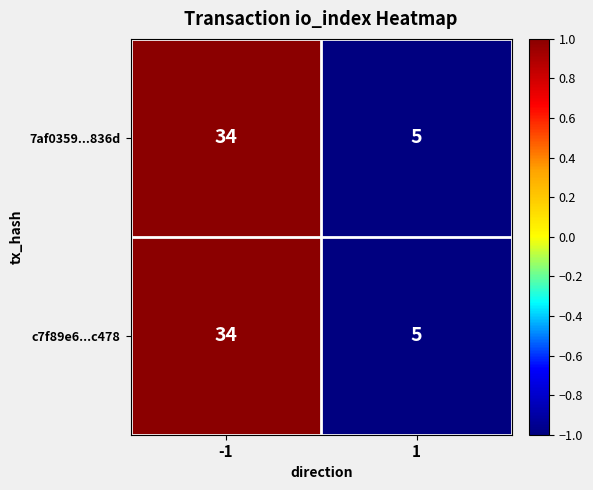

The value of 7af0359...836d at 1 is 7. True or false?

False